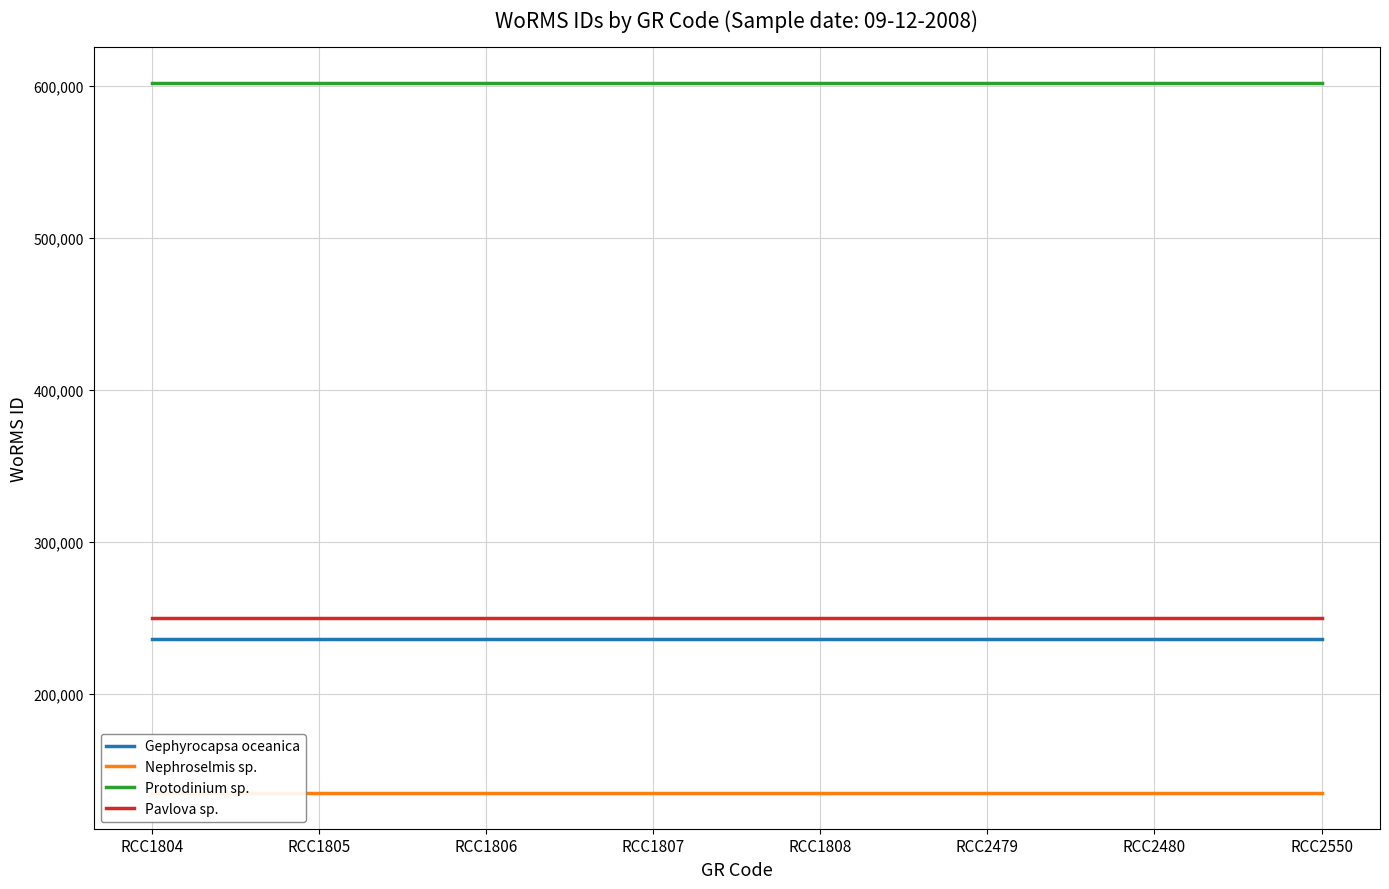

What is the maximum value shown in the chart?

601993